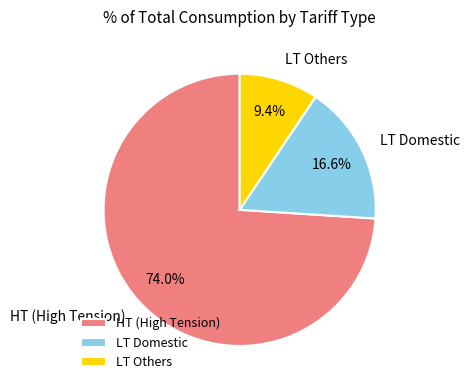

To the nearest percent, what is the average slice percentage?

33%